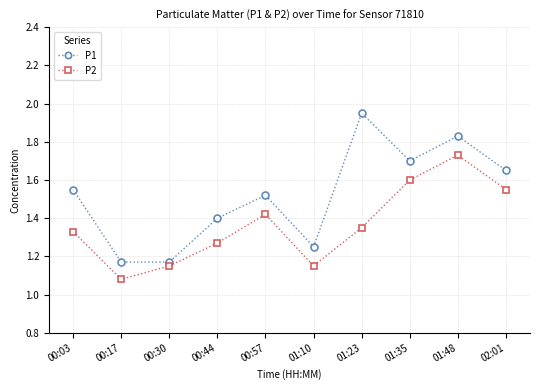

At which label does P2 reach its minimum?

00:17